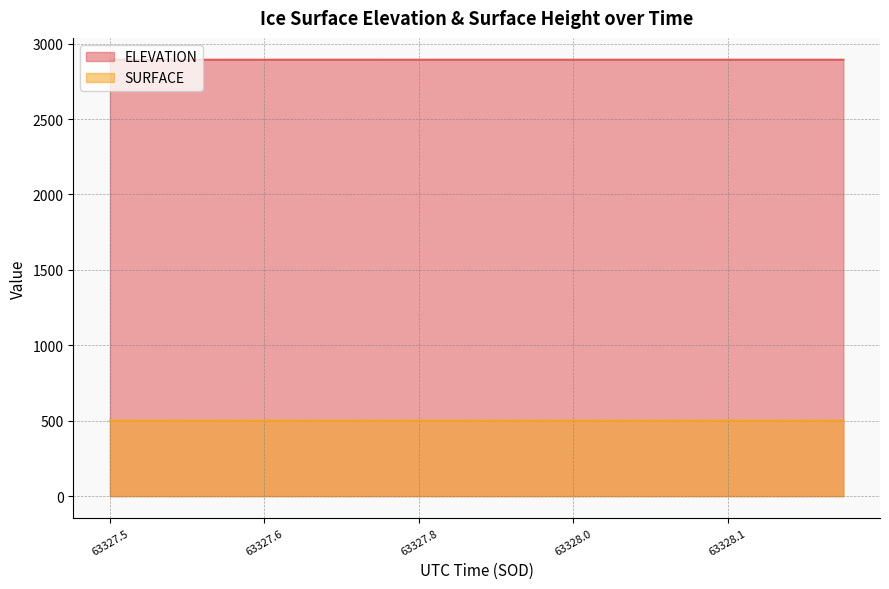

Is it true that ELEVATION equals 1123.3 at 63327.6?

False